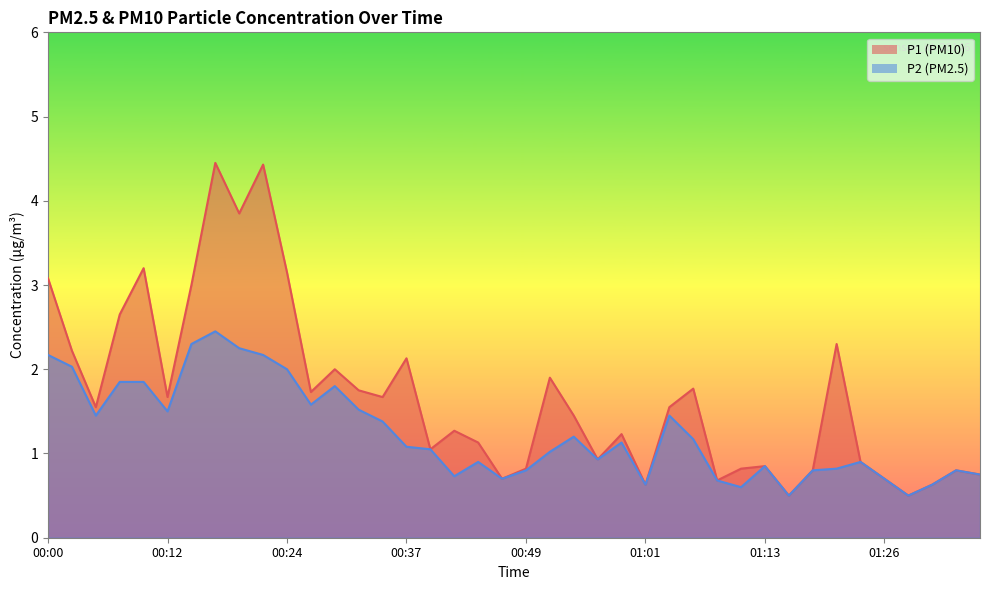

Reading right to left, list all the values displayed in this chart.

P1: 01:36=0.8	01:33=0.8	01:31=0.6	01:28=0.5	01:26=0.7	01:23=0.9	01:21=2.3	01:18=0.8	01:16=0.5	01:13=0.8	01:11=0.8	01:08=0.7	01:06=1.8	01:04=1.6	01:01=0.6	00:59=1.2	00:56=0.9	00:54=1.4	00:51=1.9	00:49=0.8	00:46=0.7	00:44=1.1	00:41=1.3	00:39=1.1	00:37=2.1	00:34=1.7	00:32=1.8	00:29=2.0	00:27=1.7	00:24=3.1	00:22=4.4	00:19=3.9	00:17=4.5	00:14=3.0	00:12=1.7	00:10=3.2	00:07=2.6	00:05=1.6	00:02=2.2	00:00=3.1
P2: 01:36=0.8	01:33=0.8	01:31=0.6	01:28=0.5	01:26=0.7	01:23=0.9	01:21=0.8	01:18=0.8	01:16=0.5	01:13=0.8	01:11=0.6	01:08=0.7	01:06=1.2	01:04=1.4	01:01=0.6	00:59=1.1	00:56=0.9	00:54=1.2	00:51=1.0	00:49=0.8	00:46=0.7	00:44=0.9	00:41=0.7	00:39=1.1	00:37=1.1	00:34=1.4	00:32=1.5	00:29=1.8	00:27=1.6	00:24=2.0	00:22=2.2	00:19=2.2	00:17=2.5	00:14=2.3	00:12=1.5	00:10=1.9	00:07=1.9	00:05=1.4	00:02=2.0	00:00=2.2